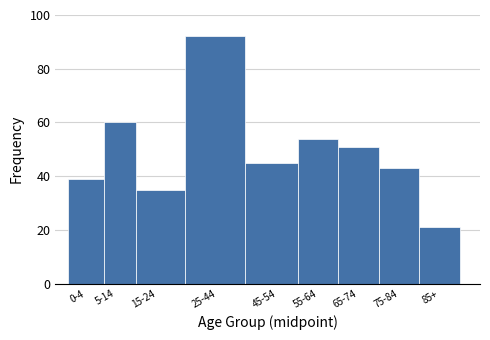

Reading left to right, what are all the values shown in this chart?

0-4=39	5-14=60	15-24=35	25-44=92	45-54=45	55-64=54	65-74=51	75-84=43	85+=21